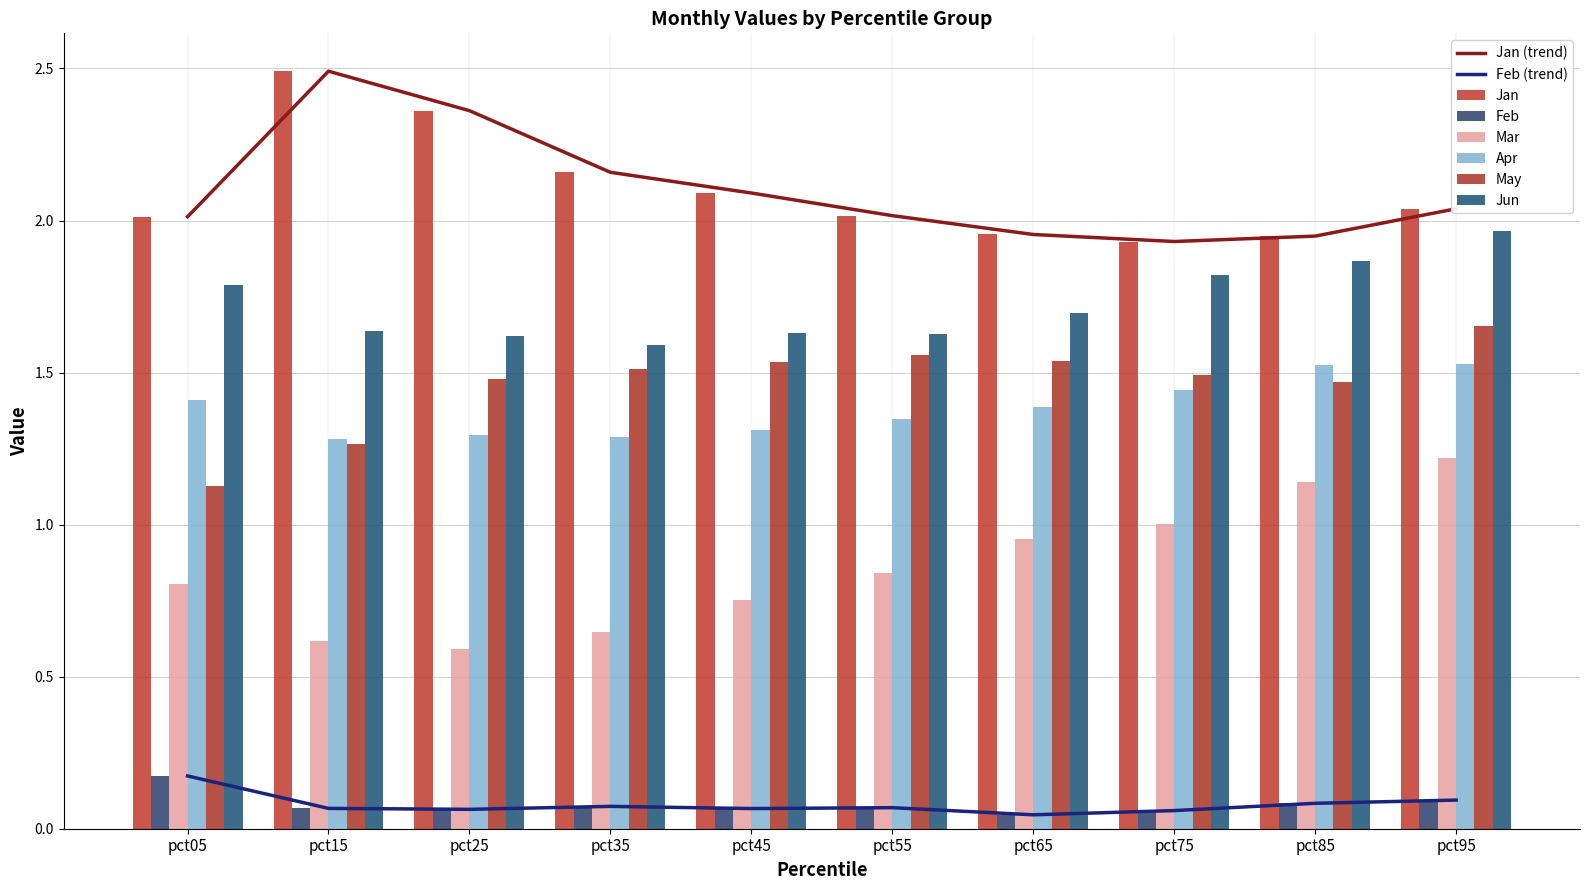

At which category does the chart reach its minimum across all series?

pct65